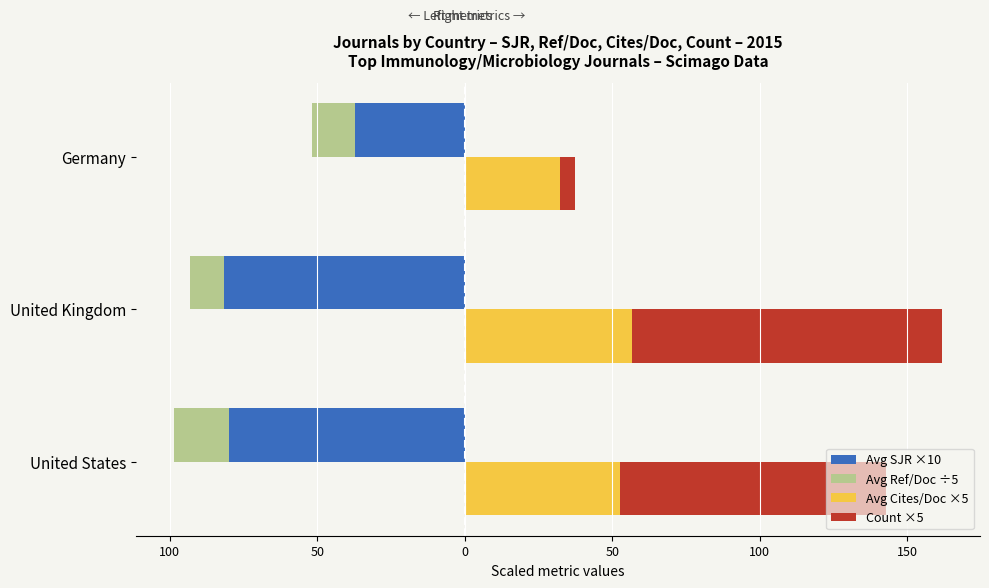

The Avg Cites/Doc ×5 series shows 91.4 at United Kingdom. True or false?

False